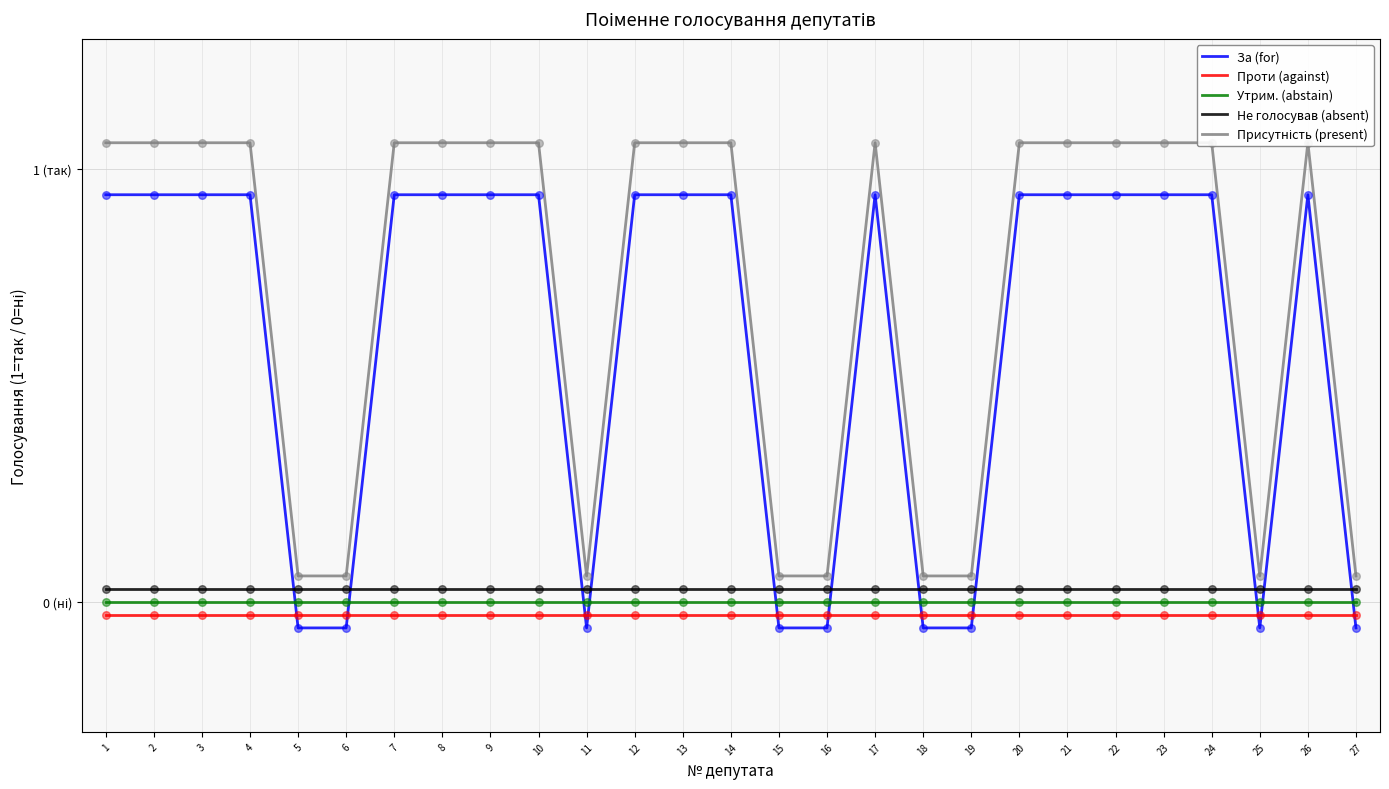

Is the value of Присутність (present) at 8 greater than the value of За (for) at 14?

Yes